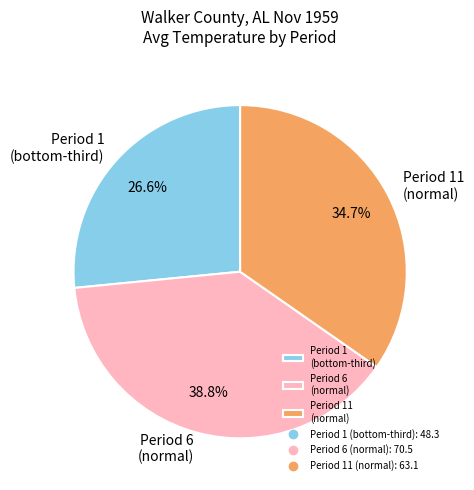

Approximately how many times larger is the value at Period 11 (normal) compared to Period 6 (normal)?

0.9